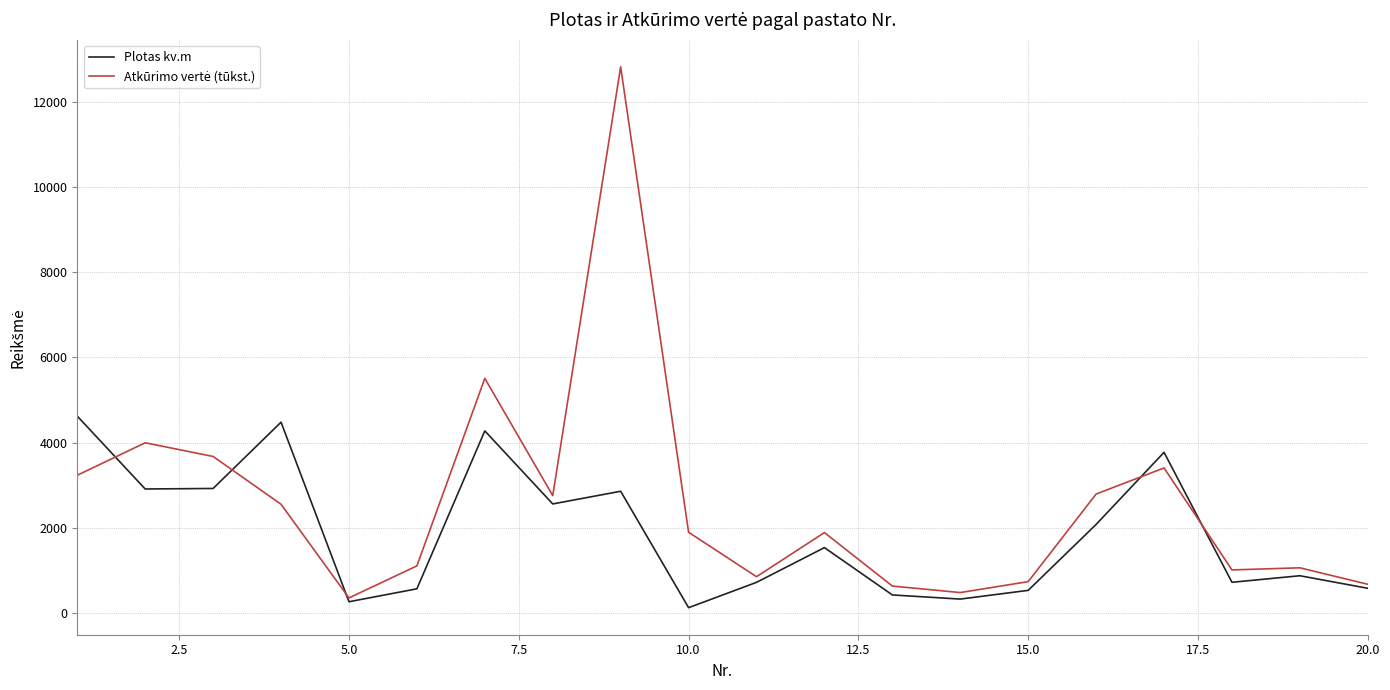

What is the highest value of the Plotas kv.m series?

4622.7